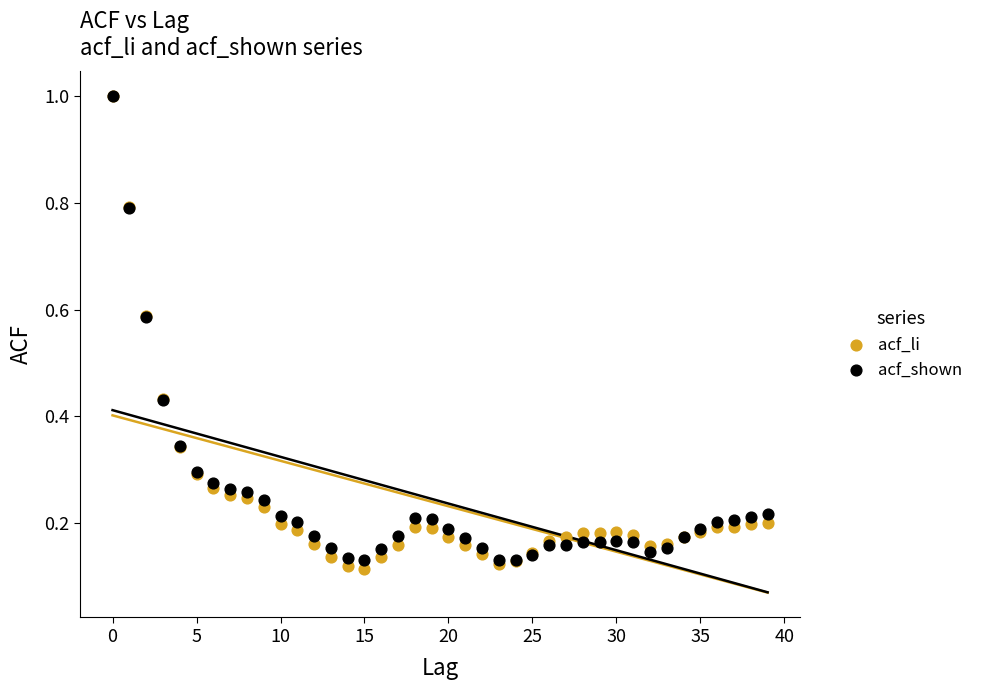

What are all the series names shown in the legend?

acf_li, acf_shown